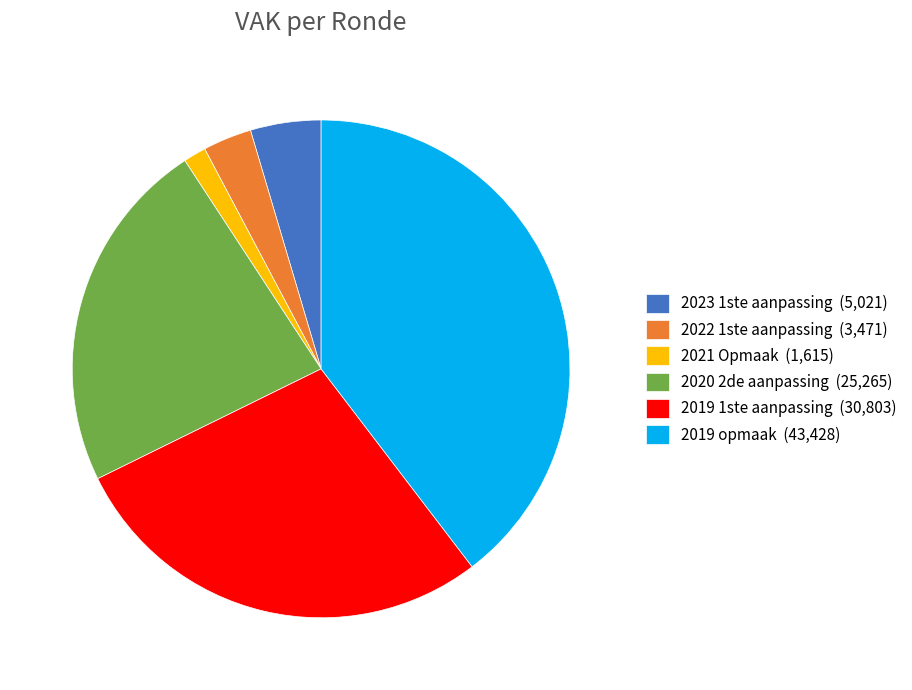

Between 2020 2de aanpassing (25,265) and 2022 1ste aanpassing (3,471), which is larger?

2020 2de aanpassing (25,265)